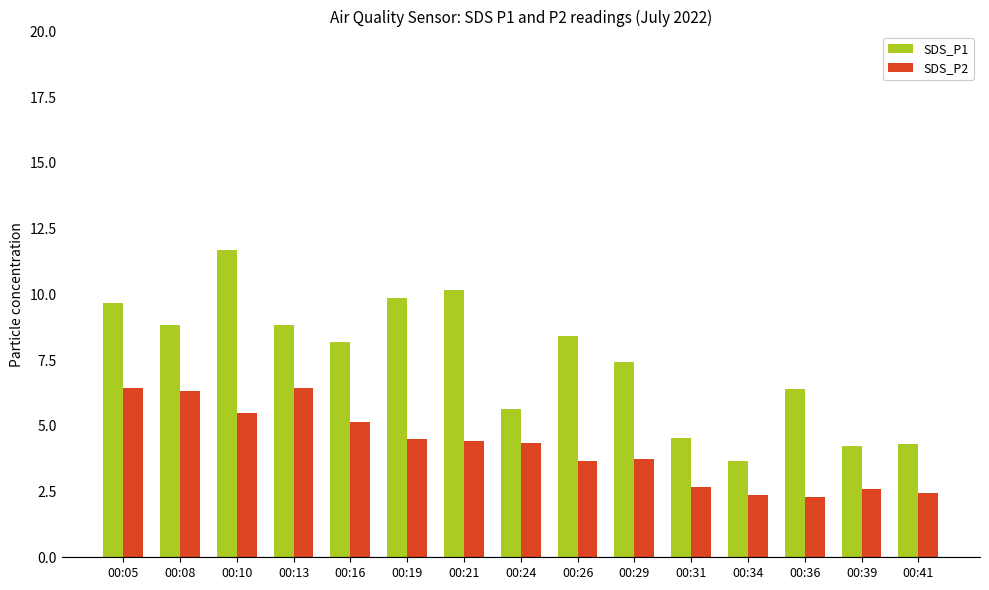

What is the maximum value shown in the chart?

11.7